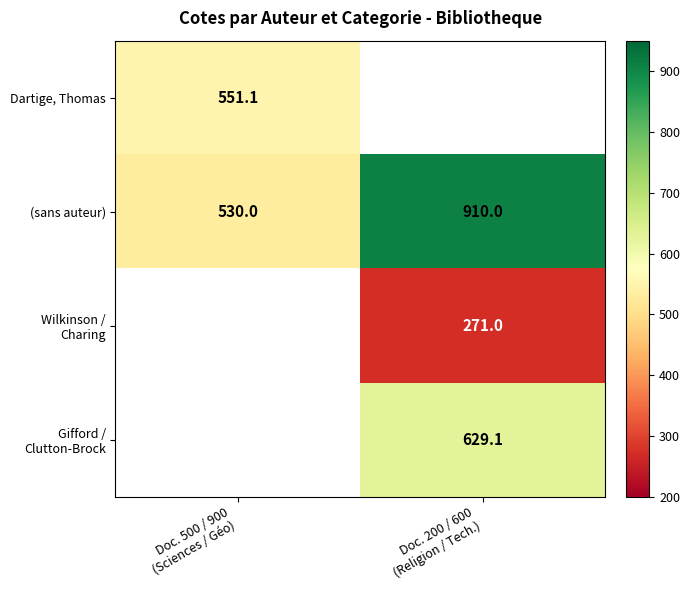

Between Doc. 200 / 600
(Religion / Tech.) and Doc. 500 / 900
(Sciences / Géo), which is larger?

Doc. 500 / 900
(Sciences / Géo)